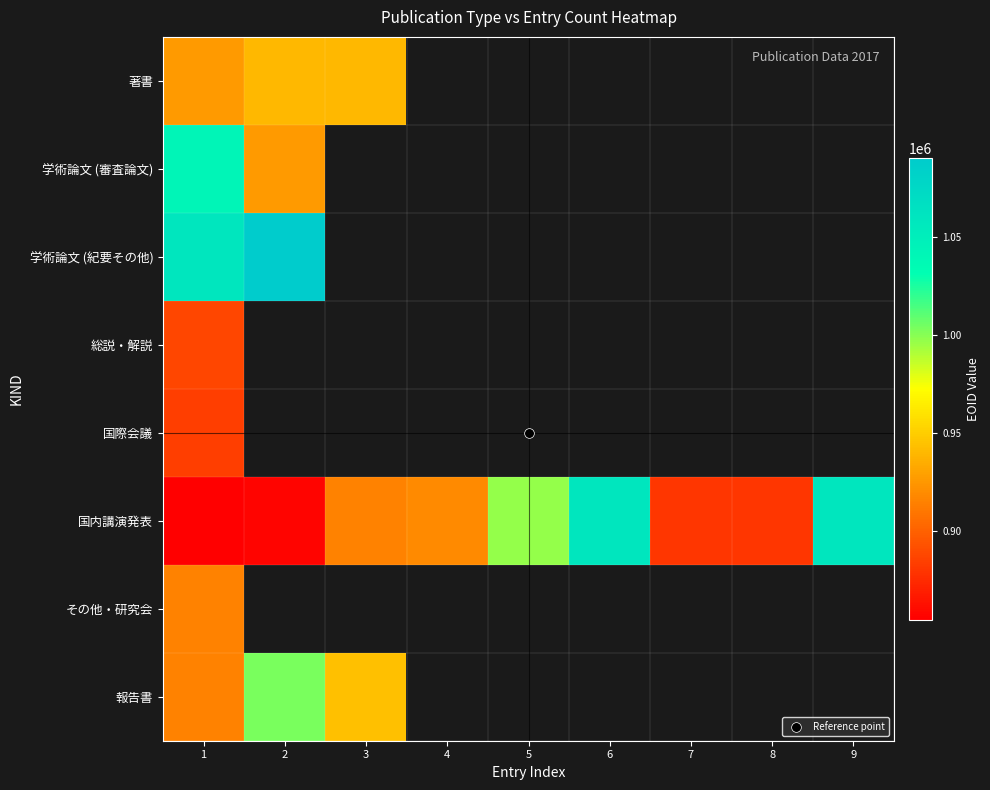

What is the greatest value displayed?

1090340.0